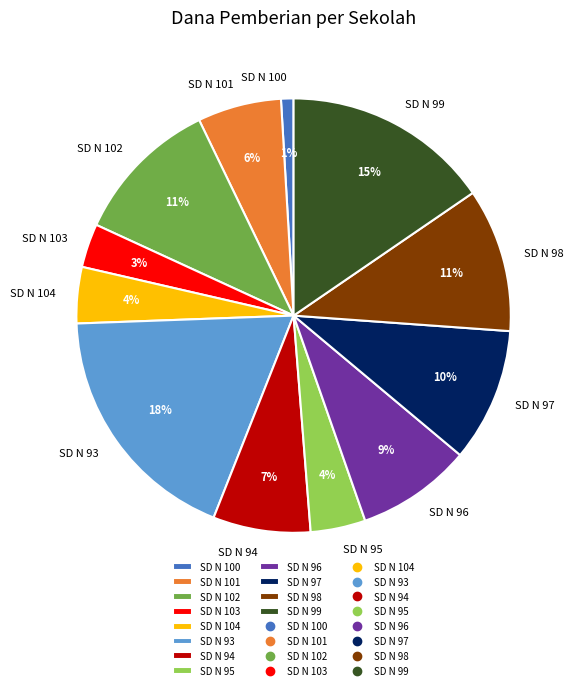

Which slice is the largest?

SD N 93